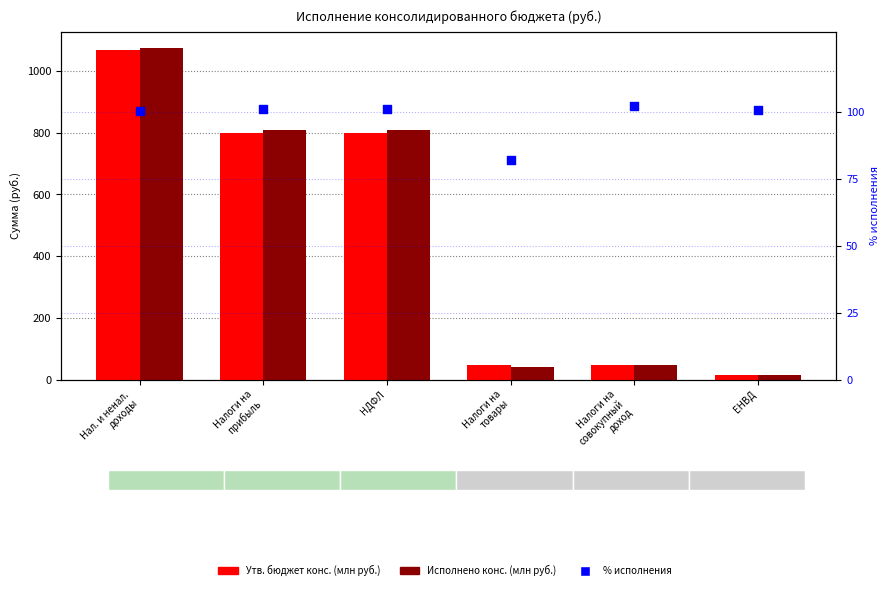

Which series has the largest total across all categories?

Исполнено конс.